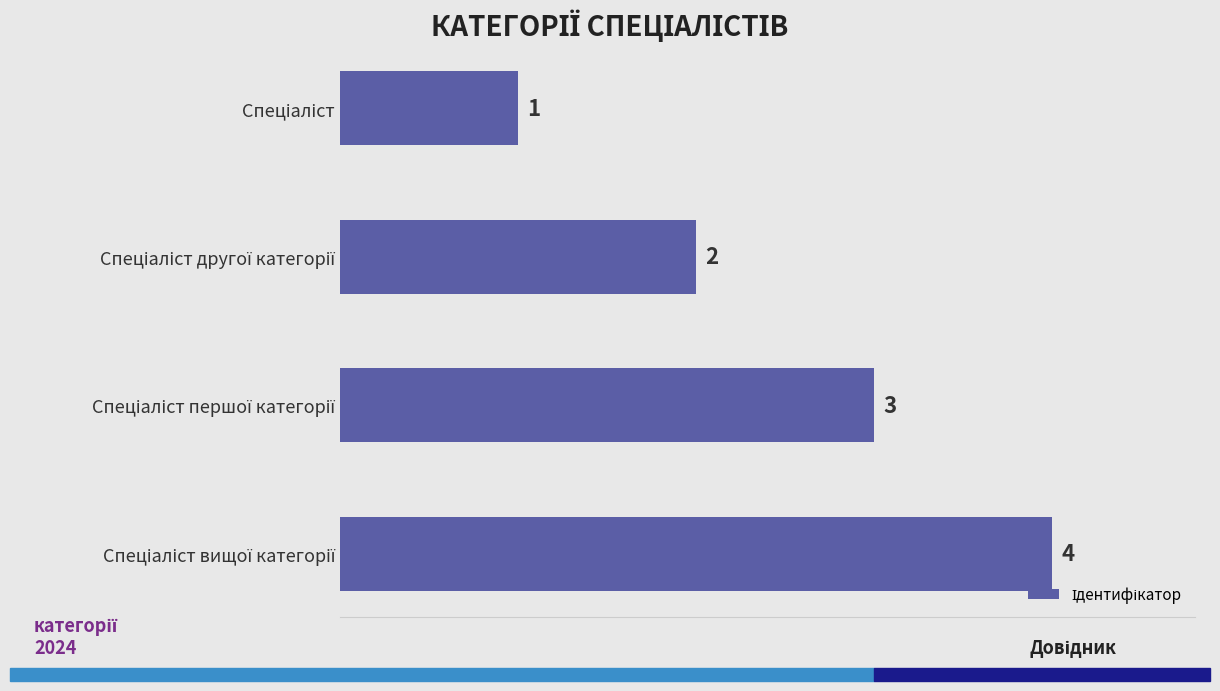

How many bars are there in total?

4